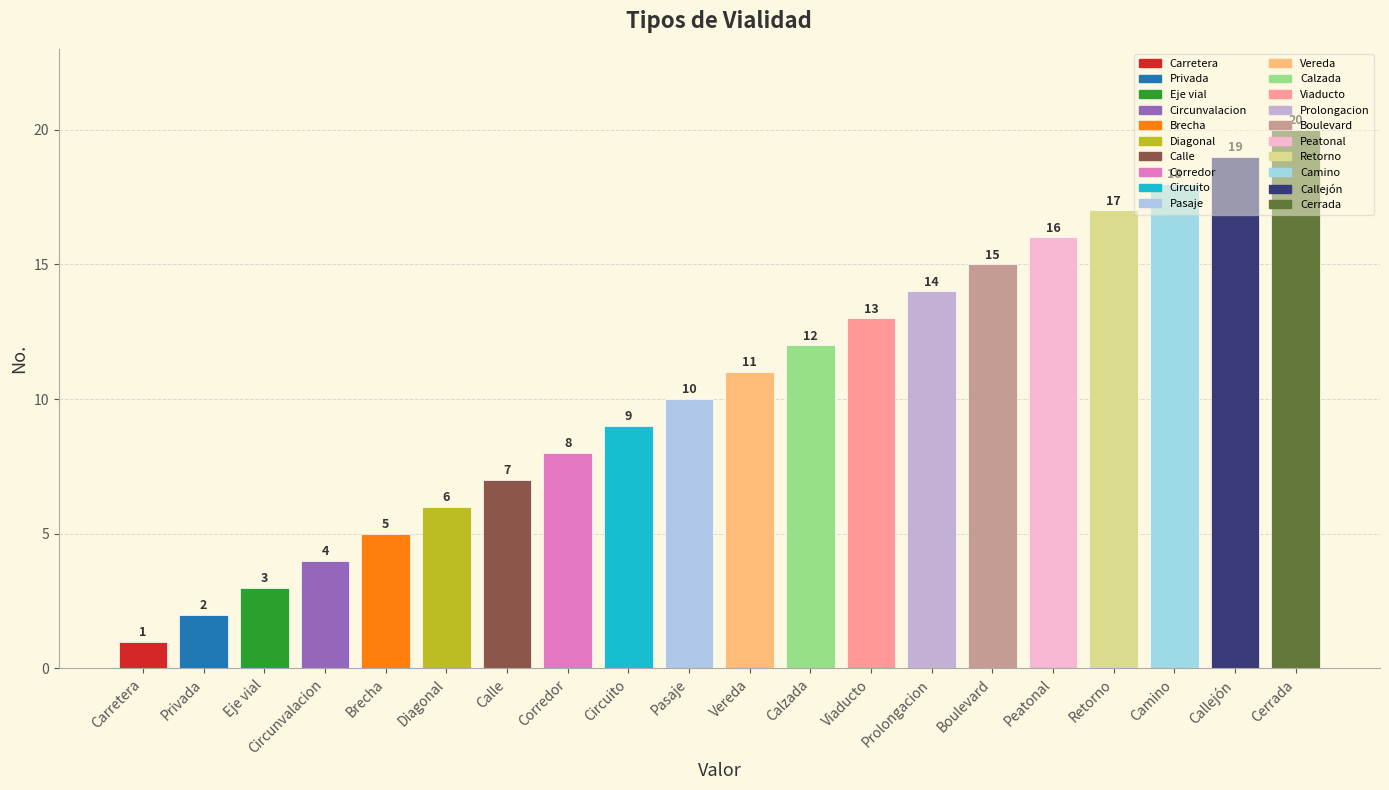

Rank the categories by value from lowest to highest.

Carretera, Privada, Eje vial, Circunvalacion, Brecha, Diagonal, Calle, Corredor, Circuito, Pasaje, Vereda, Calzada, Viaducto, Prolongacion, Boulevard, Peatonal, Retorno, Camino, Callejón, Cerrada